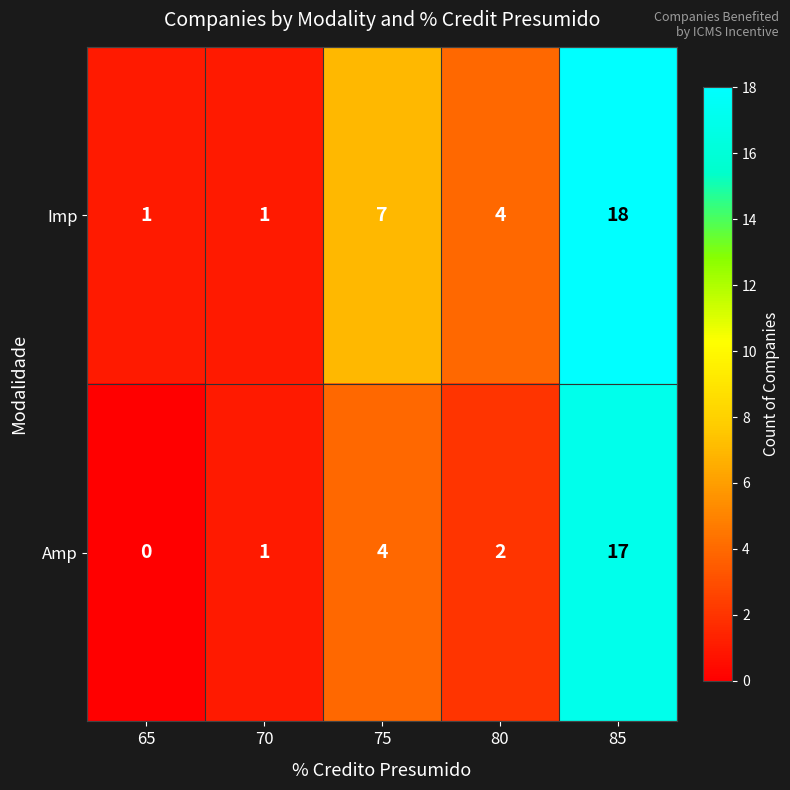

Is it true that Imp equals 10 at 85?

False